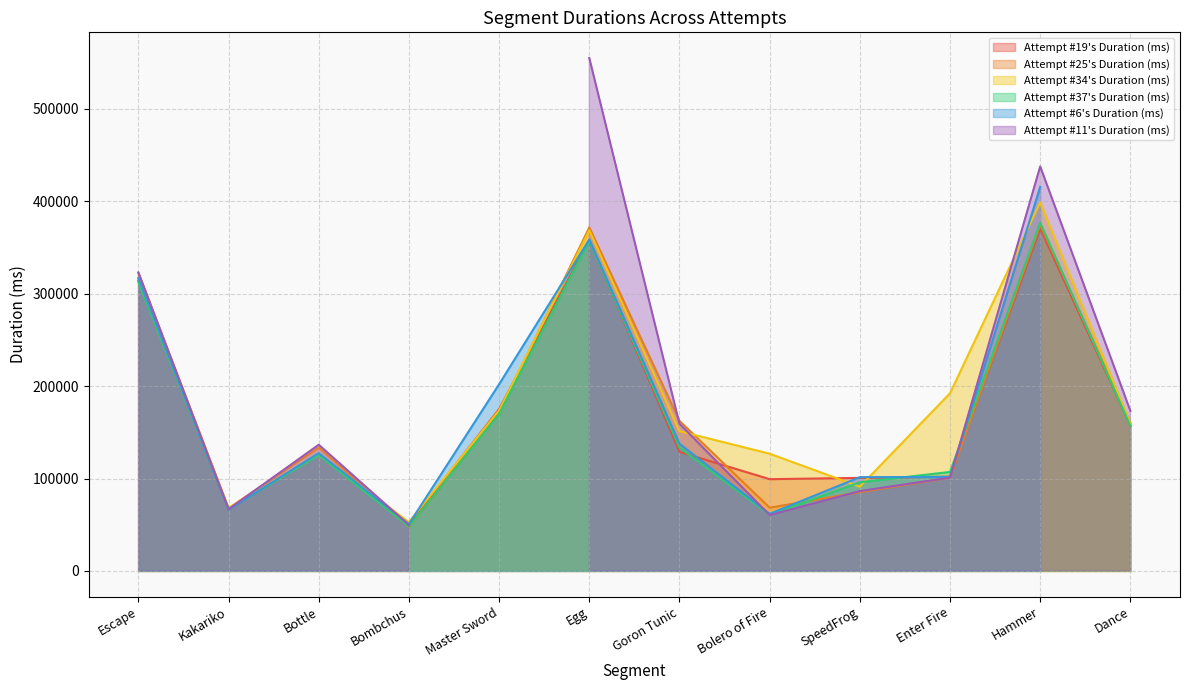

The value of Attempt #37's Duration (ms) at Bolero of Fire is 26921. True or false?

False